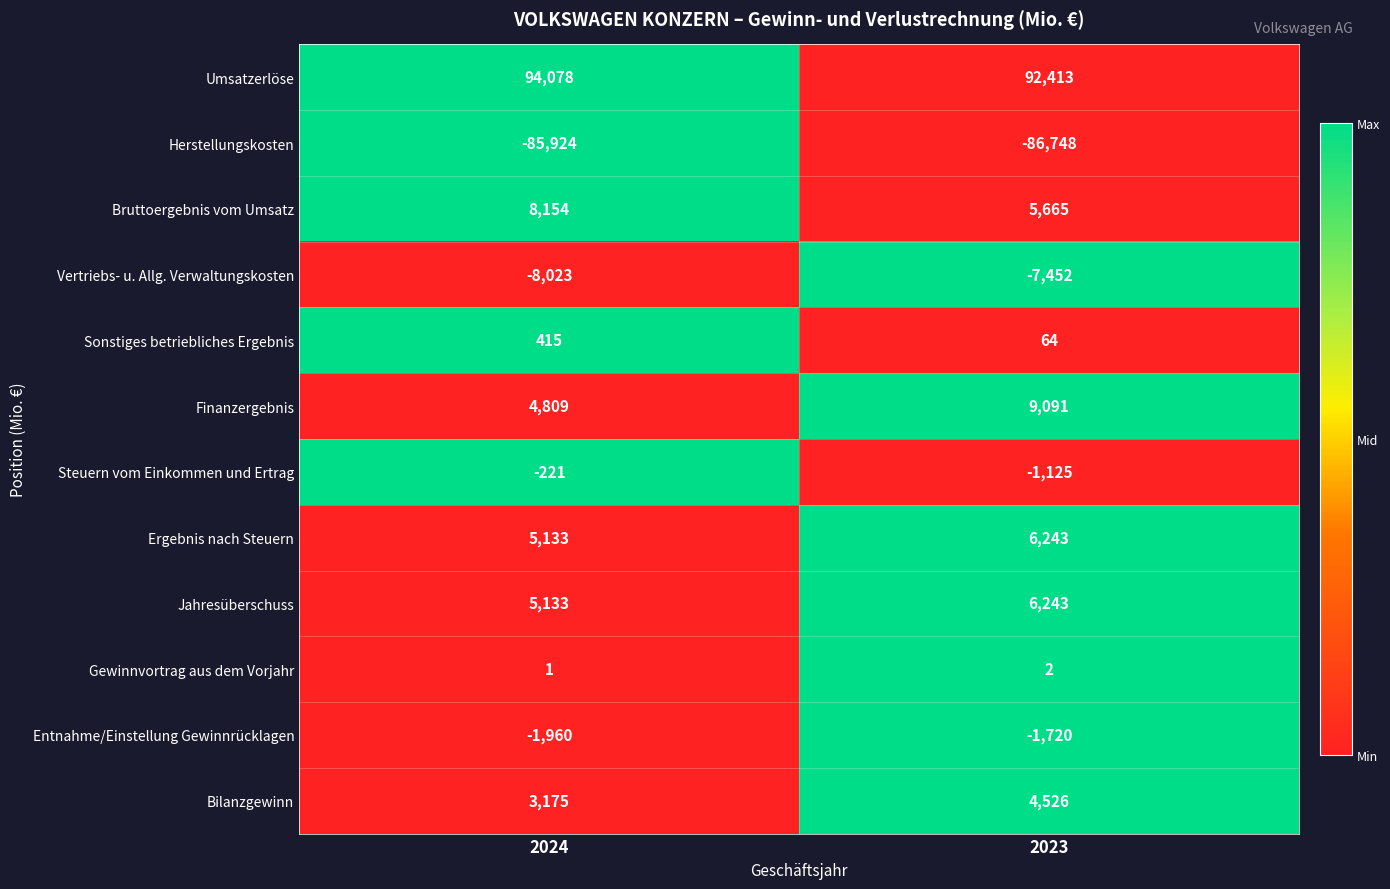

Reading left to right, list all the values displayed in this chart.

Umsatzerlöse: 94078	92413
Herstellungskosten: -85924	-86748
Bruttoergebnis vom Umsatz: 8154	5665
Vertriebs- u. Allg. Verwaltungskosten: -8023	-7452
Sonstiges betriebliches Ergebnis: 415	64
Finanzergebnis: 4809	9091
Steuern vom Einkommen und Ertrag: -221	-1125
Ergebnis nach Steuern: 5133	6243
Jahresüberschuss: 5133	6243
Gewinnvortrag aus dem Vorjahr: 1	2
Entnahme/Einstellung Gewinnrücklagen: -1960	-1720
Bilanzgewinn: 3175	4526